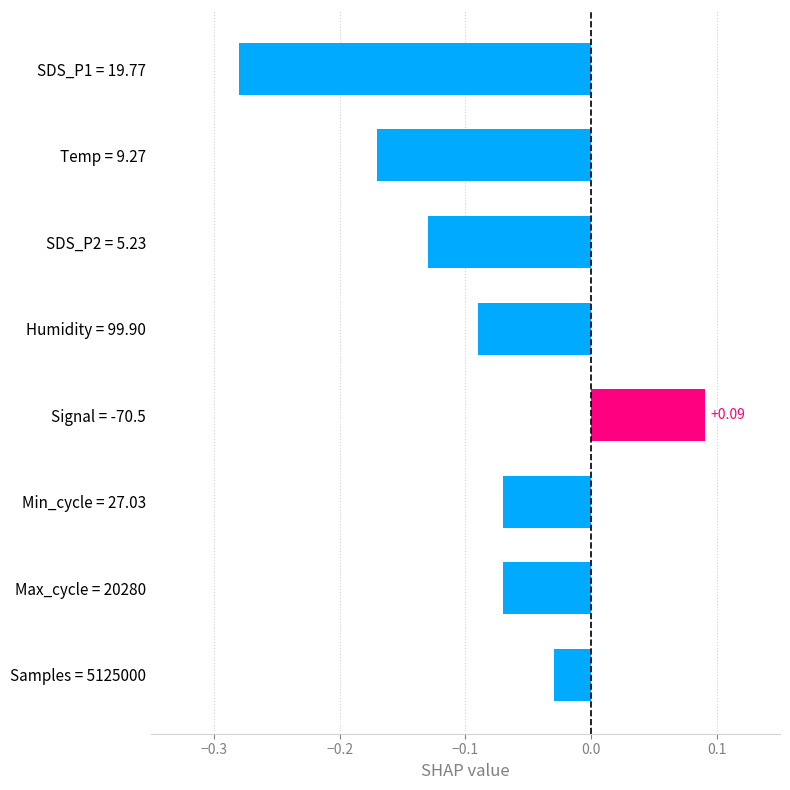

Between SDS_P2 = 5.23 and Humidity = 99.90, which is larger?

Humidity = 99.90